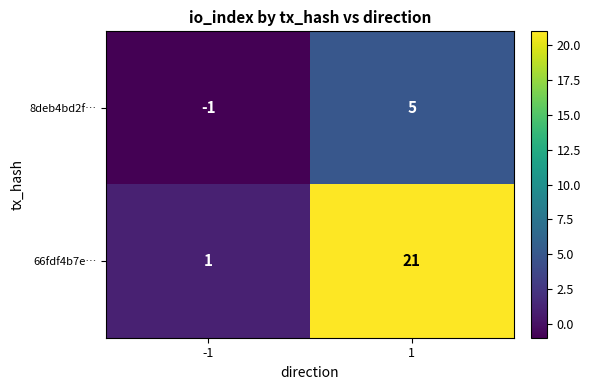

True or false: 66fdf4b7e… has a value of 6 at 1.

False